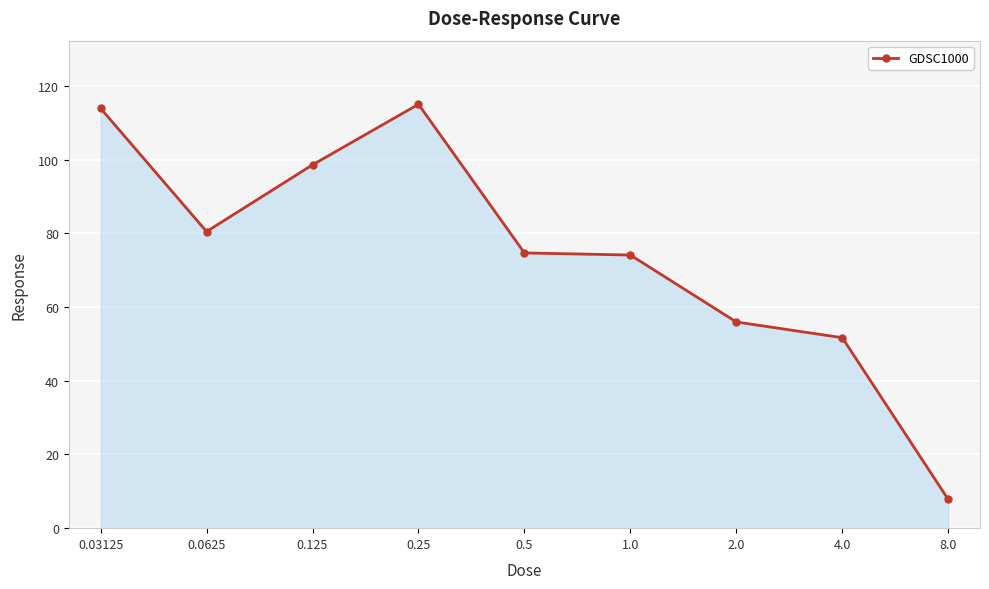

Does the chart display data point markers on the line(s)?

Yes